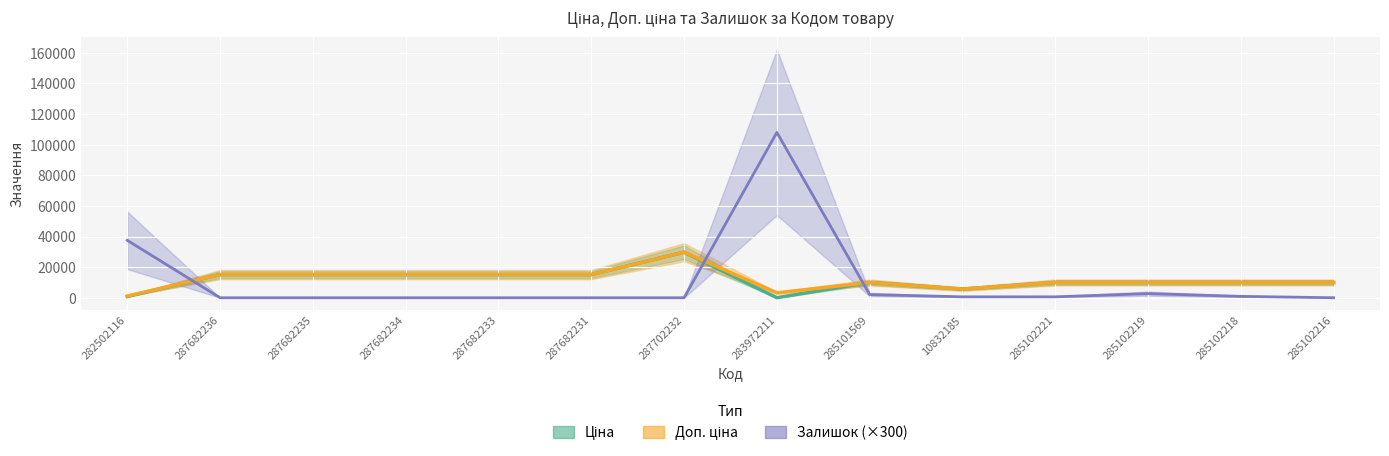

List the labels in order of Доп. ціна value, largest first.

287702232, 287682236, 287682235, 287682234, 287682233, 287682231, 285101569, 285102221, 285102219, 285102218, 285102216, 10832185, 283972211, 282502116